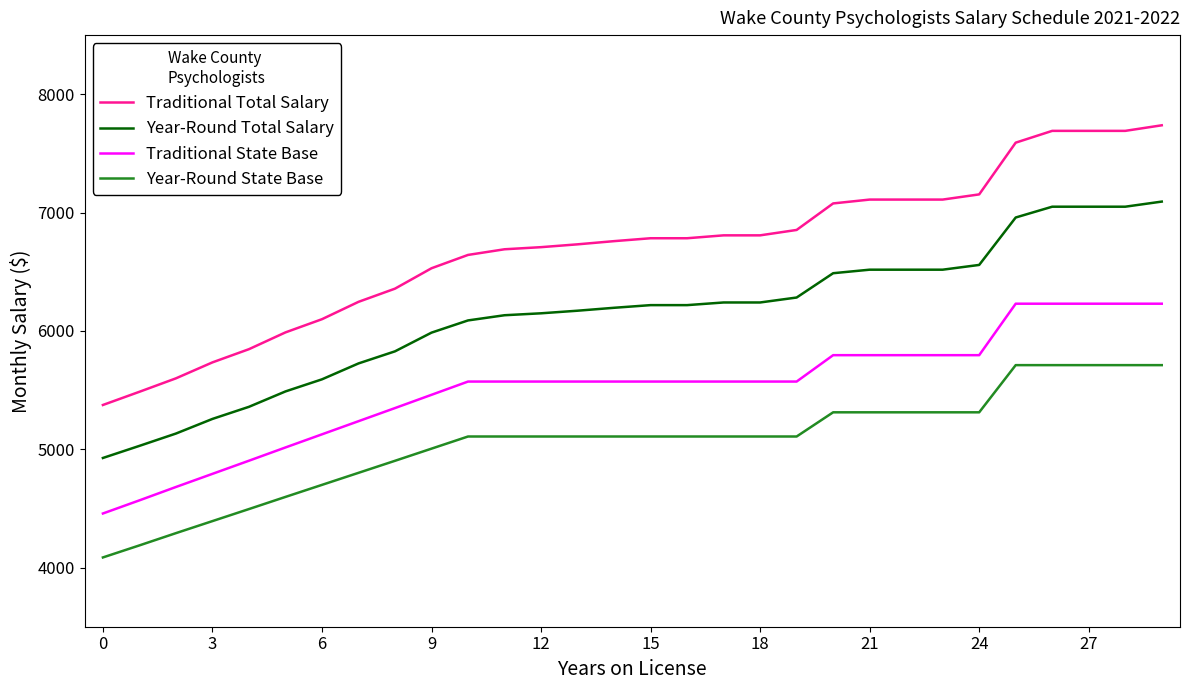

Is this an area chart (filled region under the line)?

No